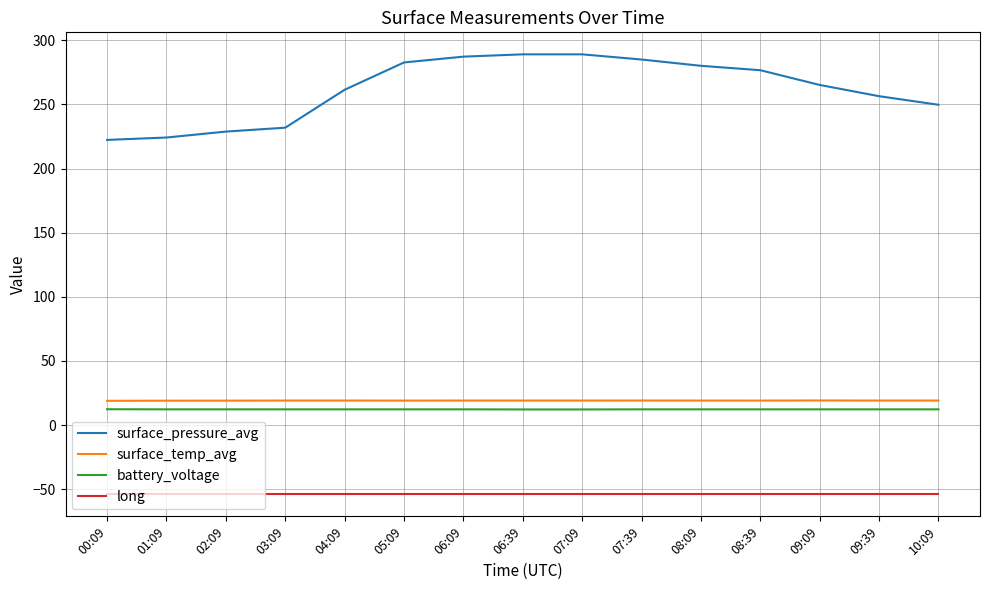

The value of surface_temp_avg at 09:09 is 19.2. True or false?

True